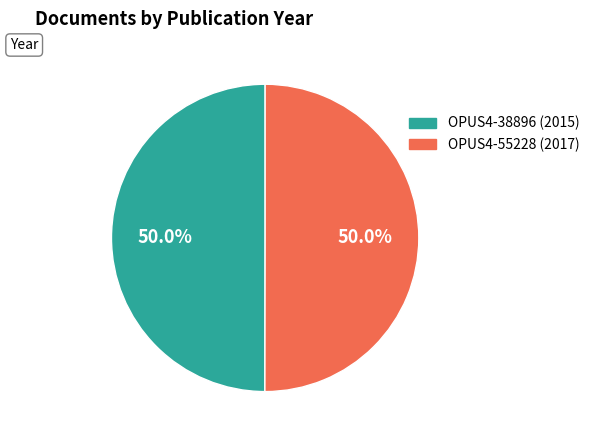

To the nearest percent, what portion does OPUS4-38896 represent?

50%